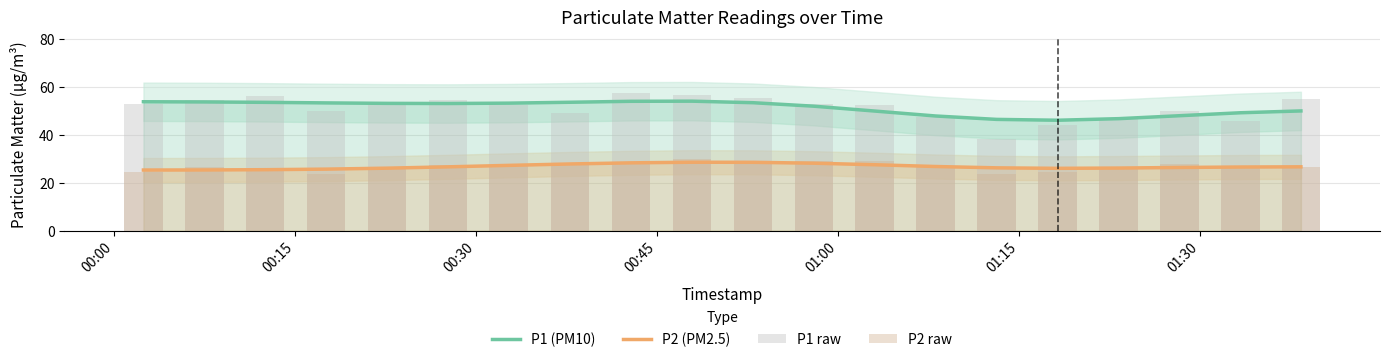

What is the highest value of the P1 (PM10) series?

54.0